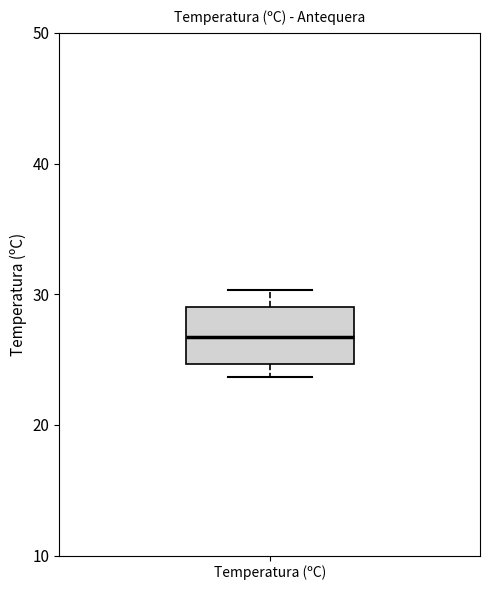

Read this box plot against the y-axis: the position of the median line, the range covered by the box, and the ends of both whiskers. The values are not printed on the chart, so give them approximately, as read against the axis.

median 27, box 25 to 29, whiskers 24 to 30